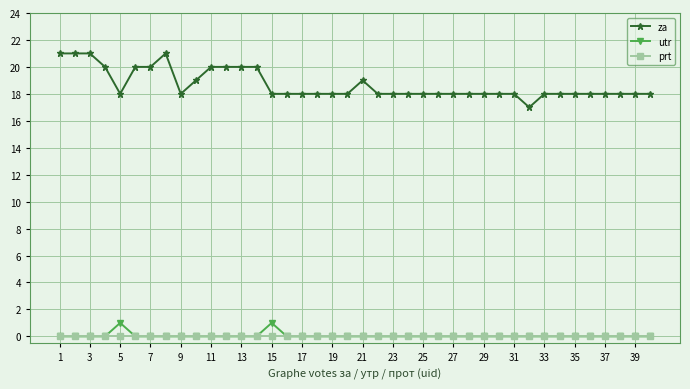

What is the difference between the second highest and minimum values in the za series?

4